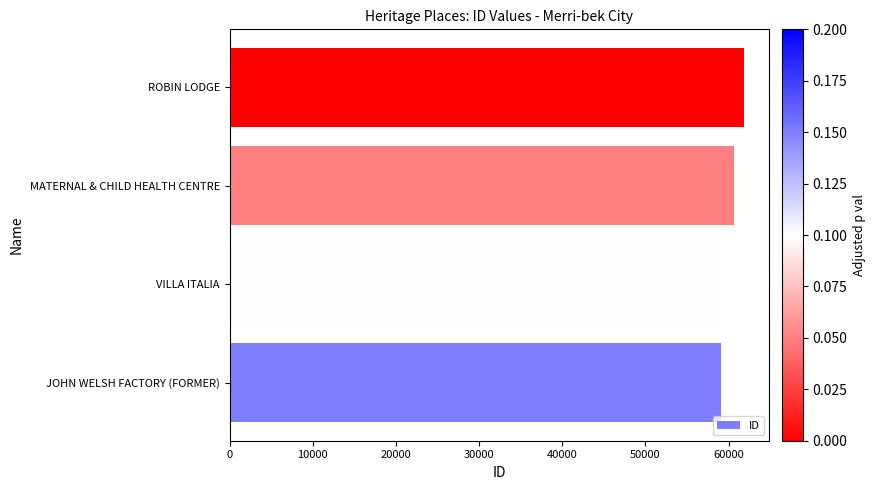

Between ROBIN LODGE and VILLA ITALIA, which is larger?

ROBIN LODGE